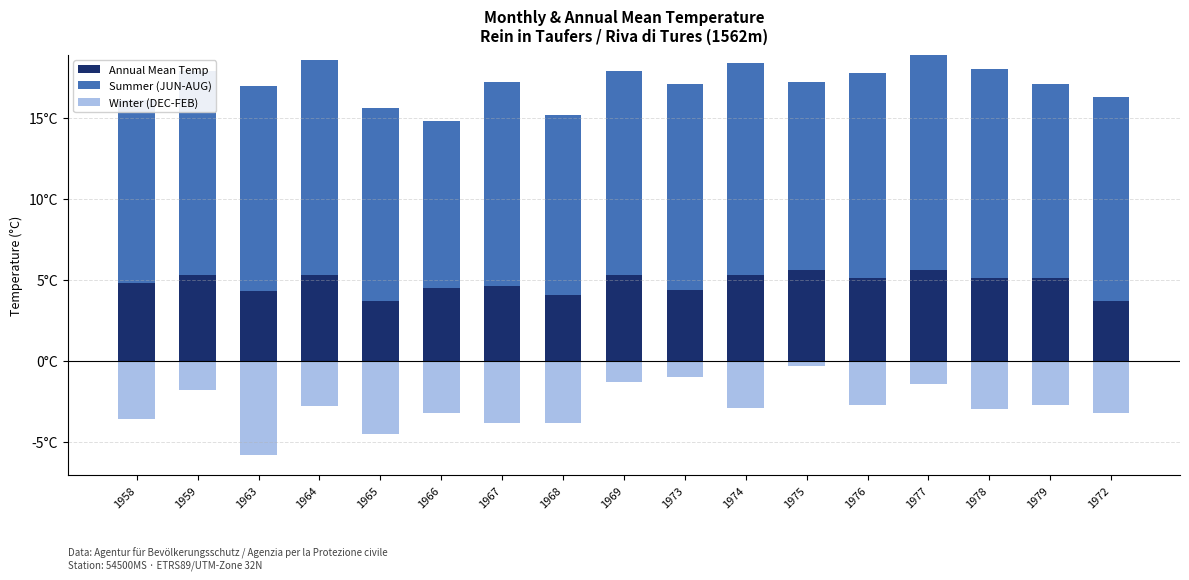

At which category does the chart reach its peak across all series?

1964